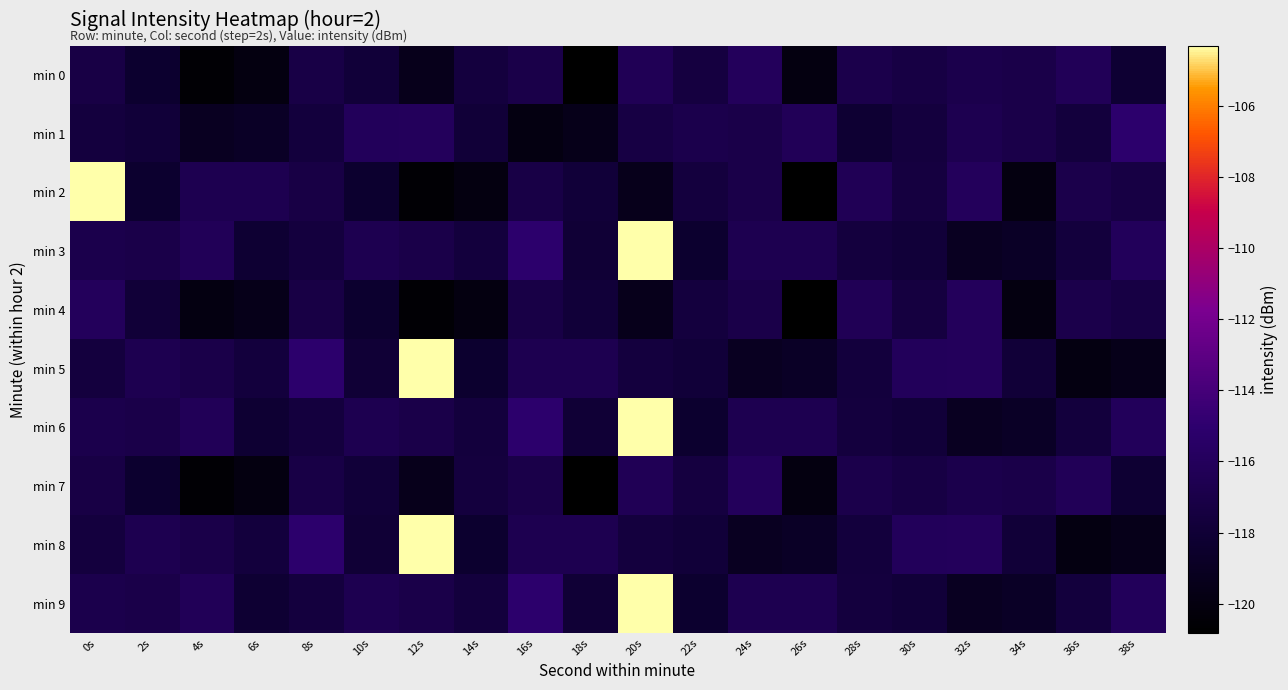

Reading left to right, what are all the values shown in this chart?

min 0: 0s=-117.2	2s=-118.3	4s=-120.6	6s=-120.0	8s=-117.1	10s=-117.8	12s=-119.4	14s=-117.6	16s=-117.0	18s=-120.8	20s=-116.3	22s=-117.5	24s=-116.0	26s=-119.9	28s=-116.8	30s=-117.3	32s=-116.8	34s=-117.0	36s=-116.2	38s=-118.2
min 1: 0s=-117.6	2s=-117.8	4s=-119.1	6s=-118.8	8s=-117.6	10s=-116.1	12s=-116.0	14s=-117.9	16s=-119.9	18s=-119.5	20s=-117.3	22s=-116.8	24s=-117.0	26s=-116.2	28s=-118.2	30s=-117.6	32s=-116.6	34s=-117.0	36s=-117.7	38s=-115.1
min 2: 0s=-104.3	2s=-118.3	4s=-116.6	6s=-116.6	8s=-117.2	10s=-118.3	12s=-120.6	14s=-120.0	16s=-117.1	18s=-117.8	20s=-119.4	22s=-117.6	24s=-117.0	26s=-120.8	28s=-116.3	30s=-117.5	32s=-116.0	34s=-119.9	36s=-116.8	38s=-117.3
min 3: 0s=-116.8	2s=-117.0	4s=-116.2	6s=-118.2	8s=-117.6	10s=-116.6	12s=-117.0	14s=-117.7	16s=-115.1	18s=-118.0	20s=-104.3	22s=-118.3	24s=-116.6	26s=-116.6	28s=-117.6	30s=-117.8	32s=-119.1	34s=-118.8	36s=-117.6	38s=-116.1
min 4: 0s=-116.0	2s=-117.9	4s=-119.9	6s=-119.5	8s=-117.2	10s=-118.3	12s=-120.6	14s=-120.0	16s=-117.1	18s=-117.8	20s=-119.4	22s=-117.6	24s=-117.0	26s=-120.8	28s=-116.3	30s=-117.5	32s=-116.0	34s=-119.9	36s=-116.8	38s=-117.3
min 5: 0s=-117.6	2s=-116.6	4s=-117.0	6s=-117.7	8s=-115.1	10s=-118.0	12s=-104.3	14s=-118.3	16s=-116.6	18s=-116.6	20s=-117.6	22s=-117.8	24s=-119.1	26s=-118.8	28s=-117.6	30s=-116.1	32s=-116.0	34s=-117.9	36s=-119.9	38s=-119.5
min 6: 0s=-116.8	2s=-117.0	4s=-116.2	6s=-118.2	8s=-117.6	10s=-116.6	12s=-117.0	14s=-117.7	16s=-115.1	18s=-118.0	20s=-104.3	22s=-118.3	24s=-116.6	26s=-116.6	28s=-117.6	30s=-117.8	32s=-119.1	34s=-118.8	36s=-117.6	38s=-116.1
min 7: 0s=-117.2	2s=-118.3	4s=-120.6	6s=-120.0	8s=-117.1	10s=-117.8	12s=-119.4	14s=-117.6	16s=-117.0	18s=-120.8	20s=-116.3	22s=-117.5	24s=-116.0	26s=-119.9	28s=-116.8	30s=-117.3	32s=-116.8	34s=-117.0	36s=-116.2	38s=-118.2
min 8: 0s=-117.6	2s=-116.6	4s=-117.0	6s=-117.7	8s=-115.1	10s=-118.0	12s=-104.3	14s=-118.3	16s=-116.6	18s=-116.6	20s=-117.6	22s=-117.8	24s=-119.1	26s=-118.8	28s=-117.6	30s=-116.1	32s=-116.0	34s=-117.9	36s=-119.9	38s=-119.5
min 9: 0s=-116.8	2s=-117.0	4s=-116.2	6s=-118.2	8s=-117.6	10s=-116.6	12s=-117.0	14s=-117.7	16s=-115.1	18s=-118.0	20s=-104.3	22s=-118.3	24s=-116.6	26s=-116.6	28s=-117.6	30s=-117.8	32s=-119.1	34s=-118.8	36s=-117.6	38s=-116.1